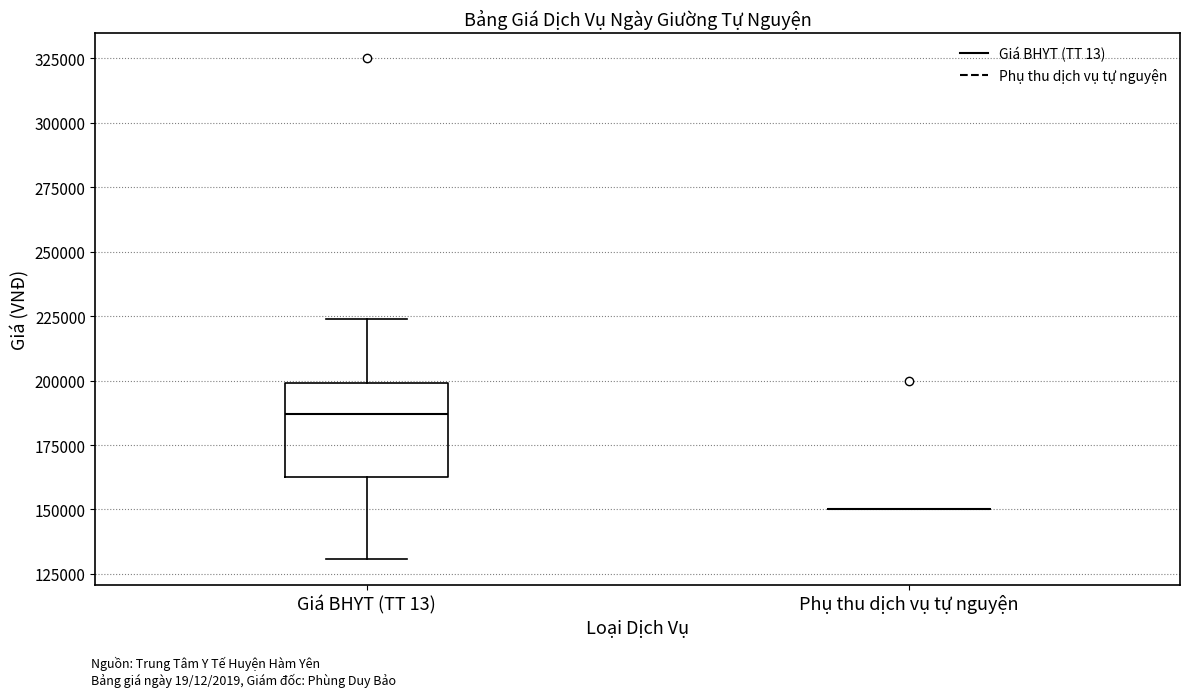

Where does the upper whisker of the box for Giá BHYT (TT 13) end on the y-axis? The values are not printed on the chart, so give them approximately, as read against the axis.

225000